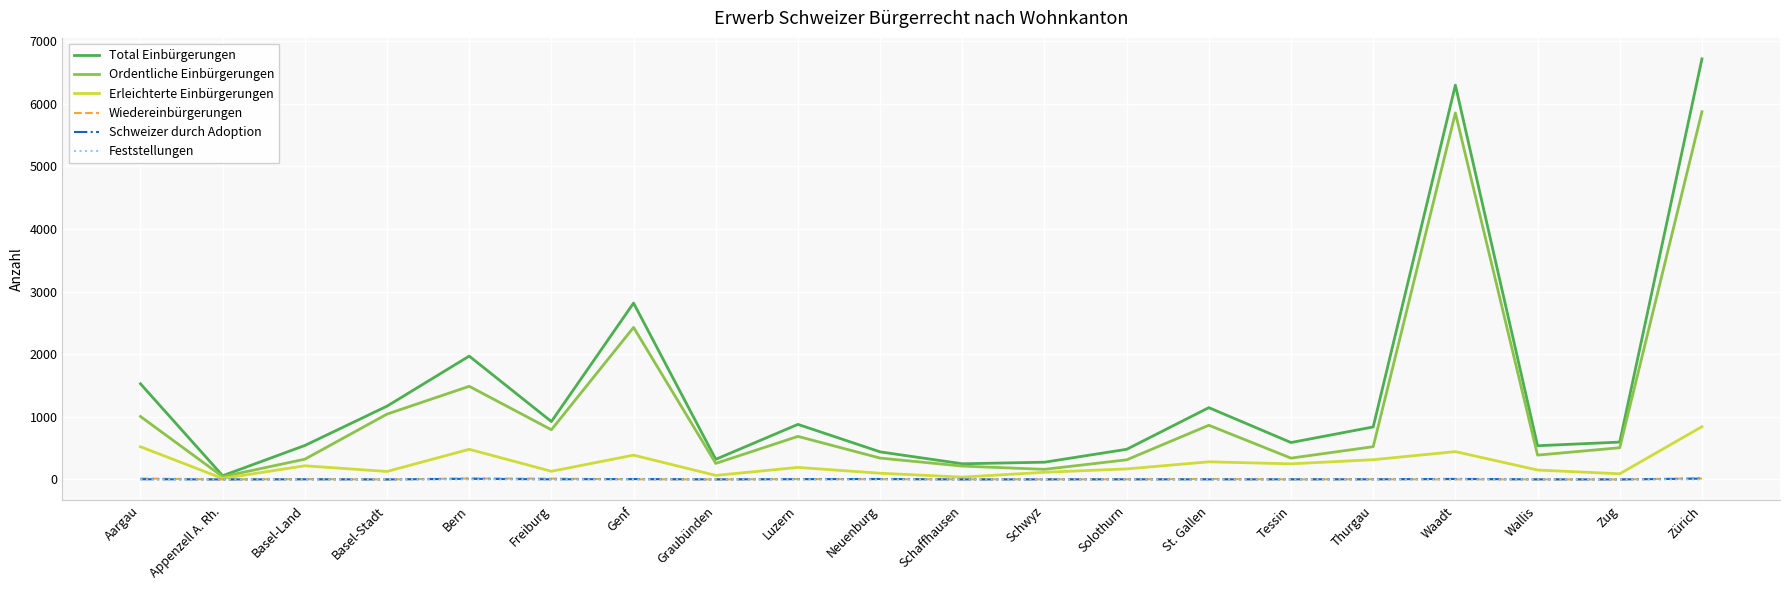

The Ordentliche Einbürgerungen series shows 506 at Zug. True or false?

True